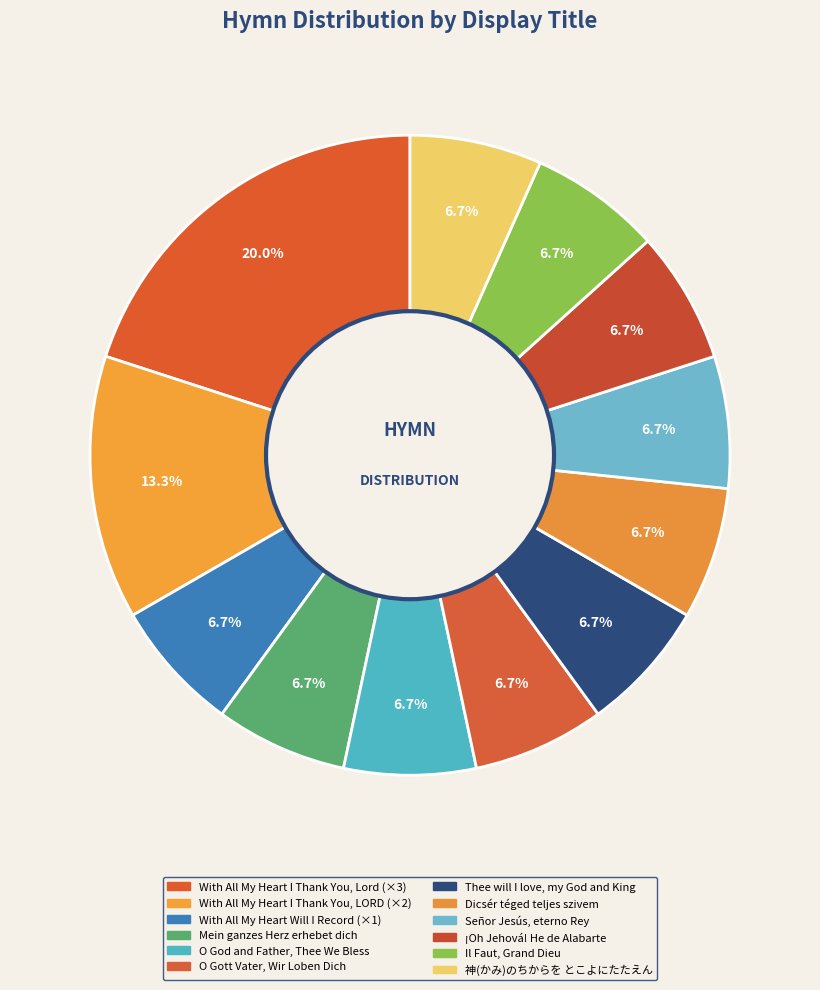

Count the number of slices in the pie.

12